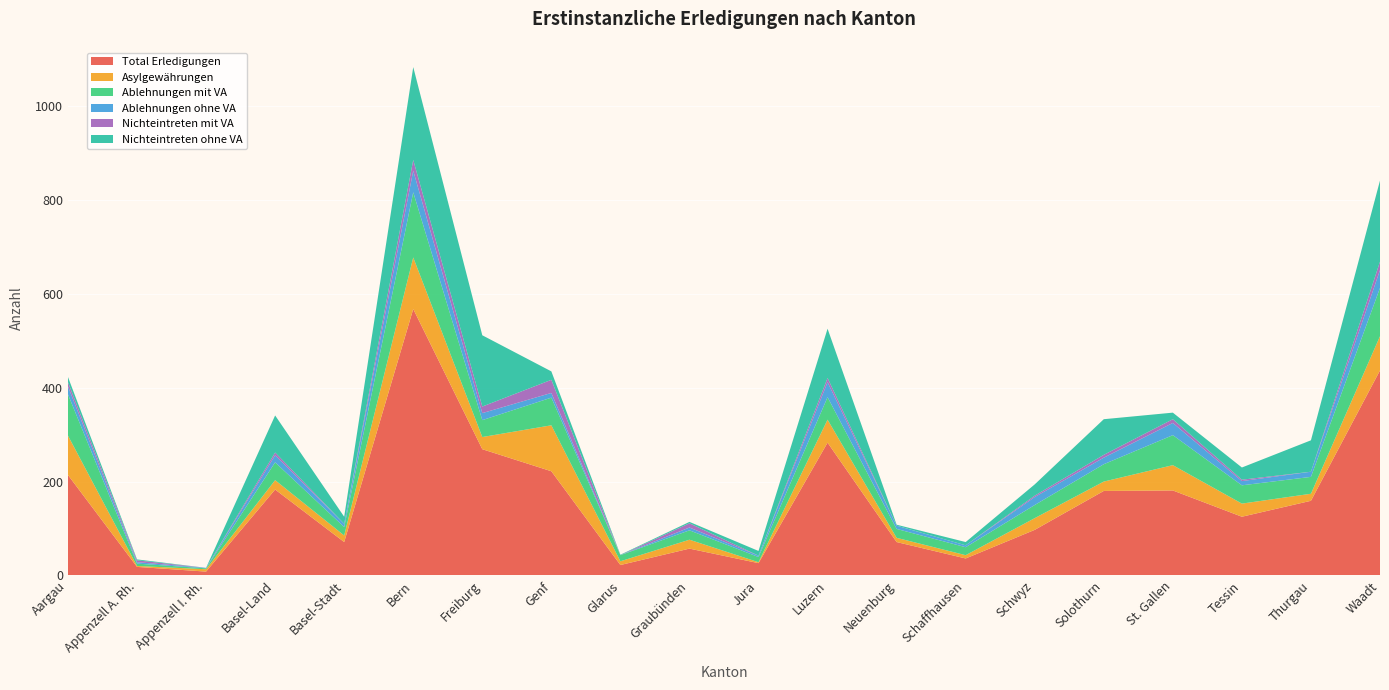

Reading right to left, transcribe all the data shown in this chart.

Total Erledigungen: Waadt=437	Thurgau=159	Tessin=125	St. Gallen=181	Solothurn=180	Schwyz=97	Schaffhausen=36	Neuenburg=71	Luzern=283	Jura=26	Graubünden=57	Glarus=22	Genf=222	Freiburg=269	Bern=568	Basel-Stadt=71	Basel-Land=183	Appenzell I. Rh.=8	Appenzell A. Rh.=18	Aargau=214
Asylgewährungen: Waadt=73	Thurgau=15	Tessin=28	St. Gallen=54	Solothurn=20	Schwyz=25	Schaffhausen=7	Neuenburg=9	Luzern=49	Jura=2	Graubünden=19	Glarus=8	Genf=98	Freiburg=26	Bern=110	Basel-Stadt=14	Basel-Land=20	Appenzell I. Rh.=5	Appenzell A. Rh.=2	Aargau=84
Ablehnungen mit VA: Waadt=103	Thurgau=36	Tessin=39	St. Gallen=64	Solothurn=37	Schwyz=28	Schaffhausen=17	Neuenburg=19	Luzern=48	Jura=11	Graubünden=20	Glarus=13	Genf=59	Freiburg=36	Bern=139	Basel-Stadt=18	Basel-Land=38	Appenzell I. Rh.=2	Appenzell A. Rh.=5	Aargau=88
Ablehnungen ohne VA: Waadt=38	Thurgau=11	Tessin=9	St. Gallen=26	Solothurn=14	Schwyz=17	Schaffhausen=4	Neuenburg=7	Luzern=32	Jura=3	Graubünden=6	Glarus=0	Genf=10	Freiburg=15	Bern=46	Basel-Stadt=7	Basel-Land=15	Appenzell I. Rh.=1	Appenzell A. Rh.=3	Aargau=17
Nichteintreten mit VA: Waadt=18	Thurgau=0	Tessin=3	St. Gallen=8	Solothurn=6	Schwyz=3	Schaffhausen=0	Neuenburg=0	Luzern=9	Jura=0	Graubünden=9	Glarus=0	Genf=28	Freiburg=14	Bern=23	Basel-Stadt=0	Basel-Land=6	Appenzell I. Rh.=0	Appenzell A. Rh.=4	Aargau=9
Nichteintreten ohne VA: Waadt=173	Thurgau=67	Tessin=26	St. Gallen=14	Solothurn=76	Schwyz=24	Schaffhausen=7	Neuenburg=2	Luzern=105	Jura=10	Graubünden=3	Glarus=1	Genf=18	Freiburg=152	Bern=198	Basel-Stadt=15	Basel-Land=79	Appenzell I. Rh.=0	Appenzell A. Rh.=2	Aargau=11